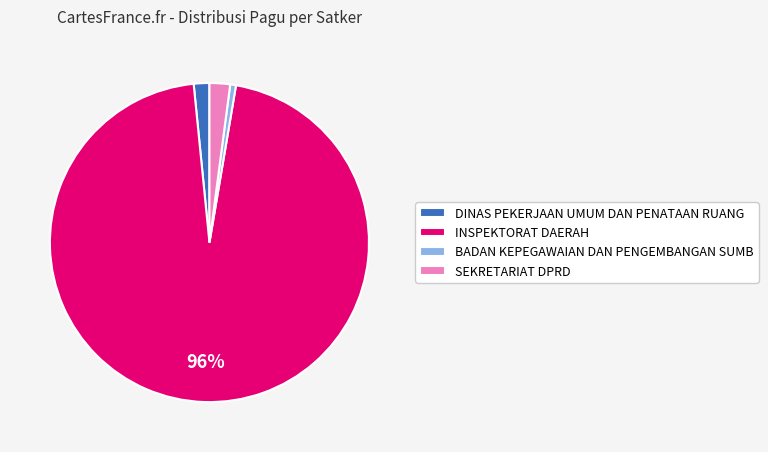

Which has a higher value, SEKRETARIAT DPRD or BADAN KEPEGAWAIAN DAN PENGEMBANGAN SUMB?

SEKRETARIAT DPRD